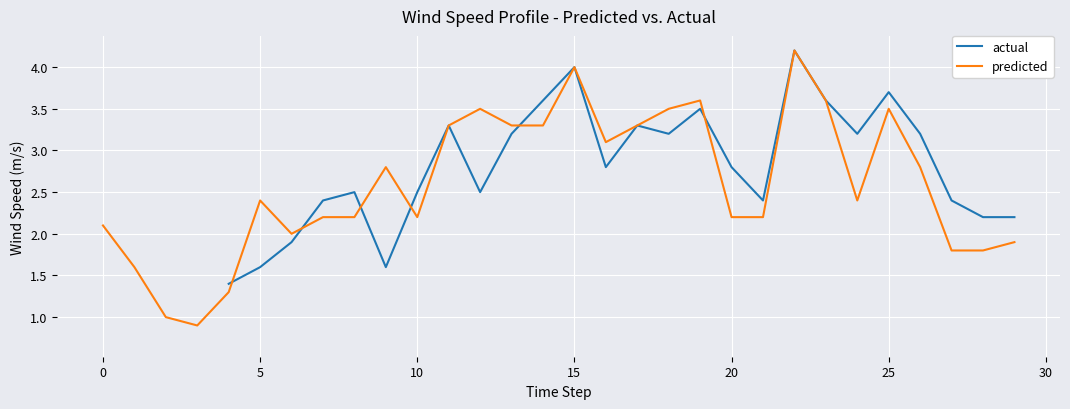

The predicted series shows 1.8 at 28. True or false?

True